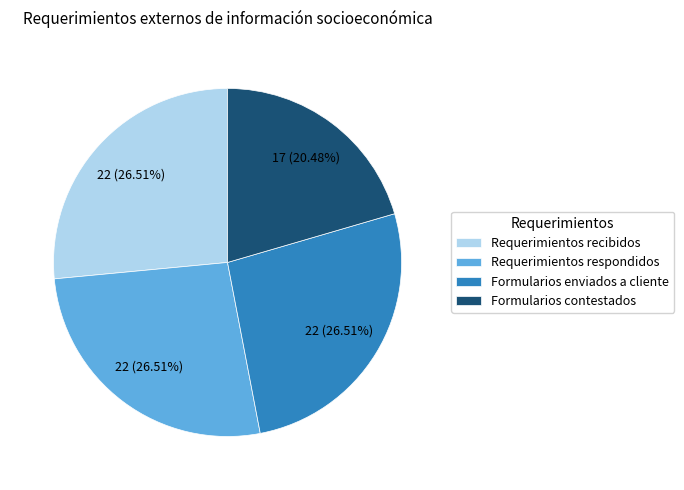

True or false: Requerimientos recibidos accounts for 27% of the total.

True